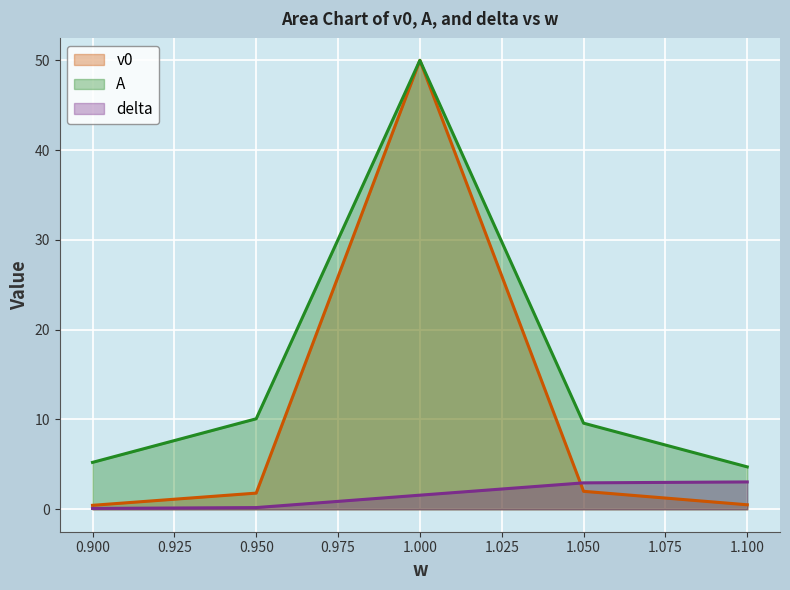

Reading left to right, transcribe all the data shown in this chart.

v0: 0.9=0.4	0.95=1.8	1.0=50.0	1.05=2.0	1.1=0.5
A: 0.9=5.2	0.95=10.1	1.0=50.0	1.05=9.6	1.1=4.7
delta: 0.9=0.1	0.95=0.2	1.0=1.6	1.05=2.9	1.1=3.0